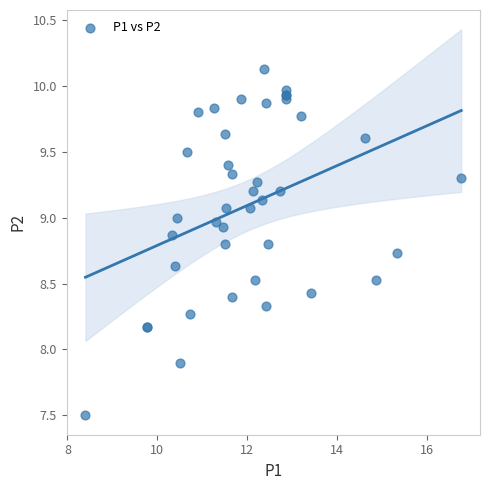

What Y value in the scatter plot is closest to 8?

7.9